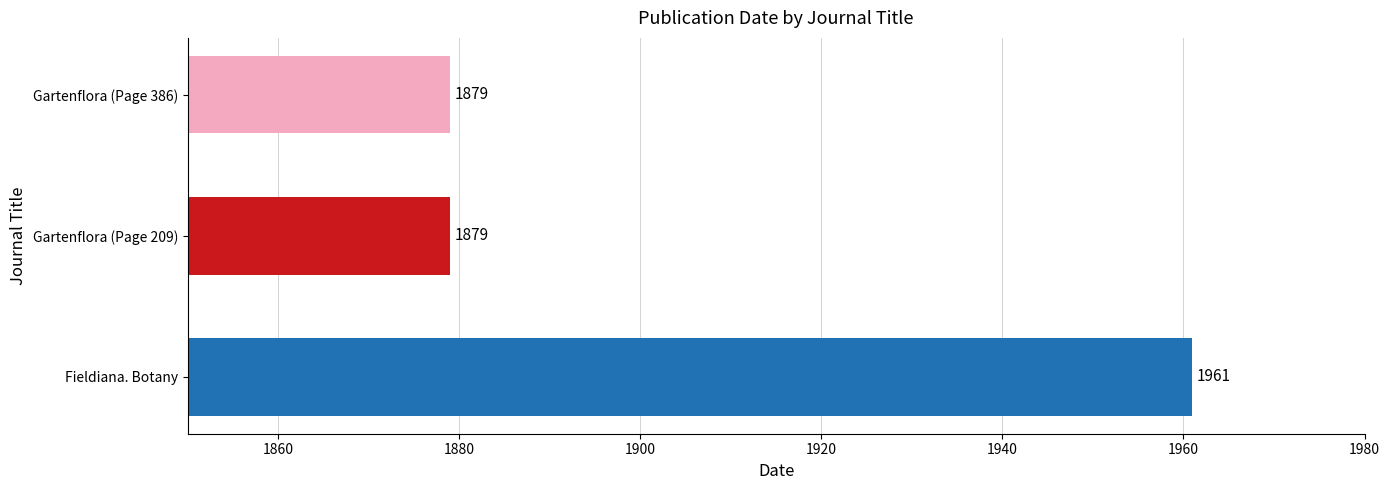

Are the bars grouped side by side (vs. stacked)?

No